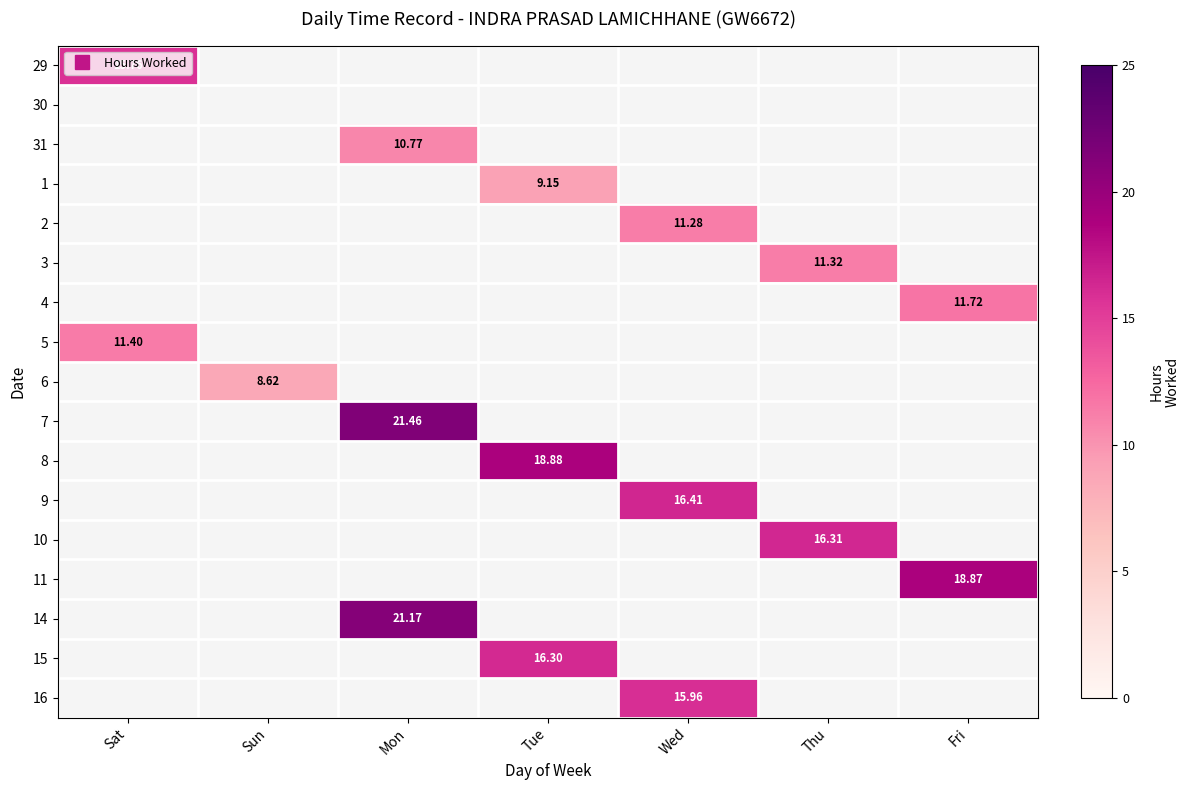

How many data points does each series have?

7